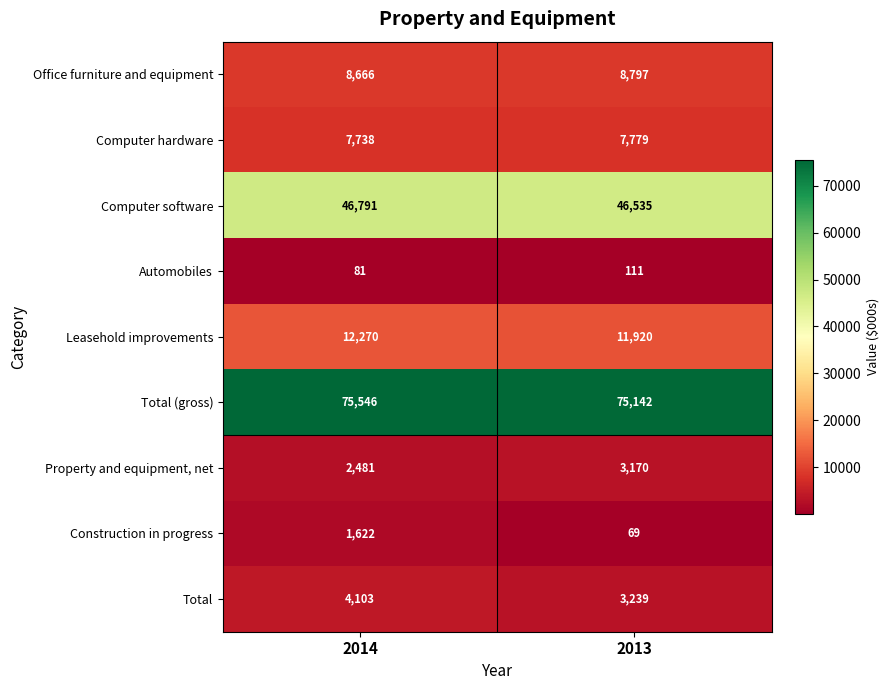

At how many categories does at least one series exceed 46706?

2